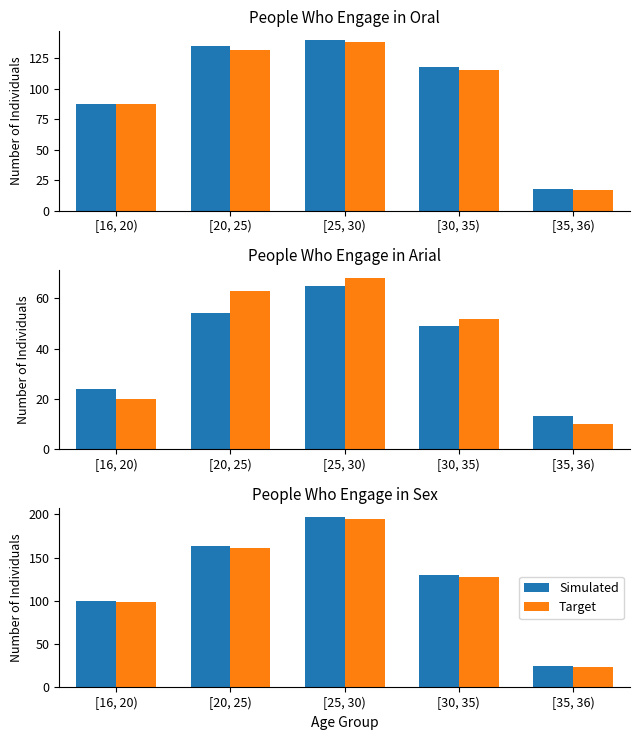

How many bars are there in each group?

2